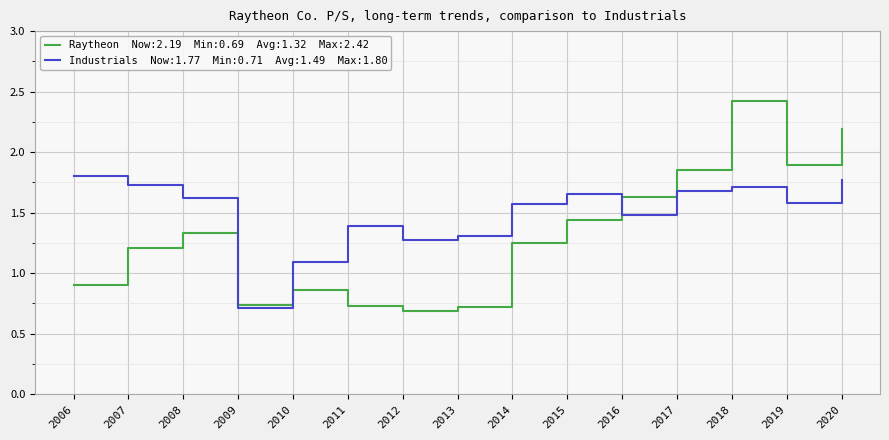

What is the maximum value shown in the chart?

2.4